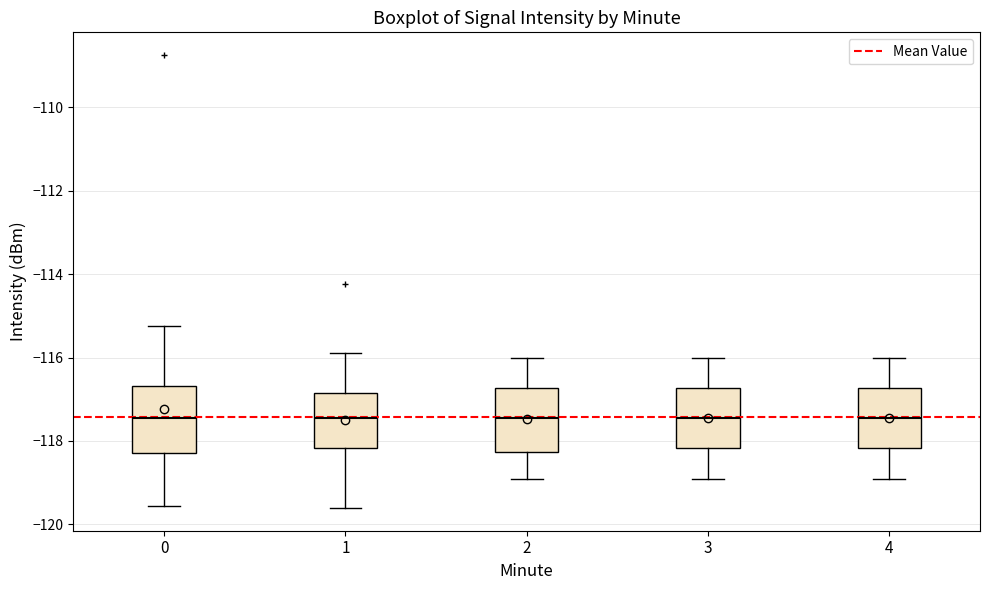

Reading left to right, transcribe this box plot: for each box, give where its median line is, the range the box spans, and where its two whiskers end, as read against the y-axis. The values are not printed on the chart, so give them approximately, as read against the axis.

0: median -117.4, box -118.2 to -116.6, whiskers -119.6 to -115.2
1: median -117.4, box -118.2 to -116.8, whiskers -119.6 to -115.8
2: median -117.4, box -118.2 to -116.8, whiskers -118.8 to -116.0
3: median -117.4, box -118.2 to -116.8, whiskers -118.8 to -116.0
4: median -117.4, box -118.2 to -116.8, whiskers -118.8 to -116.0